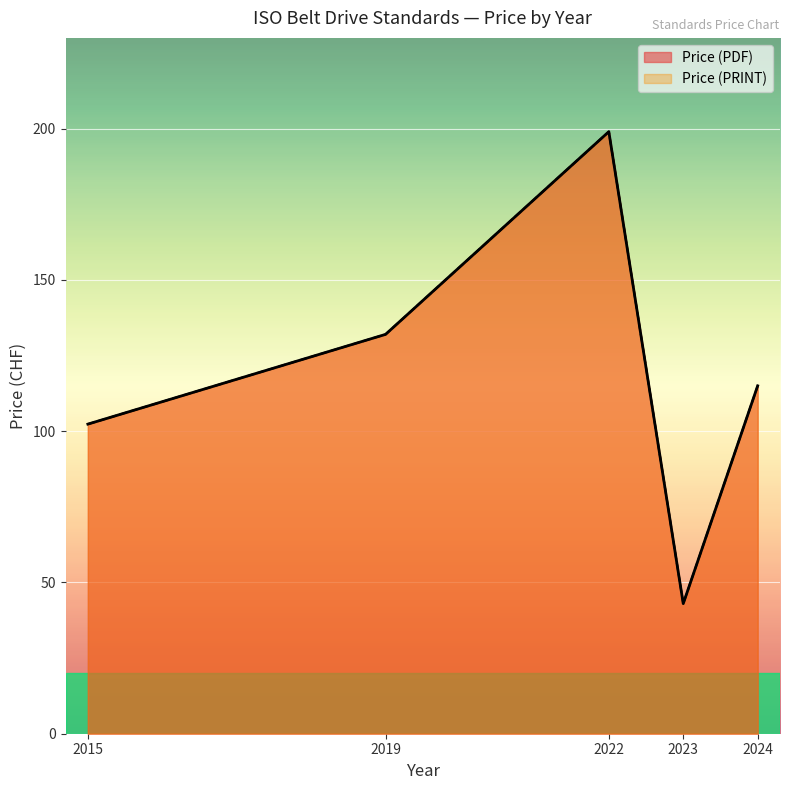

Does the chart display data point markers on the line(s)?

No